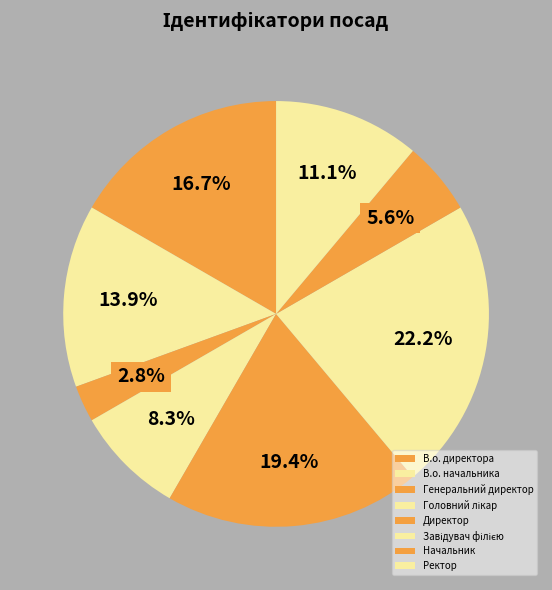

To the nearest percent, what percentage of the pie is Директор?

19%